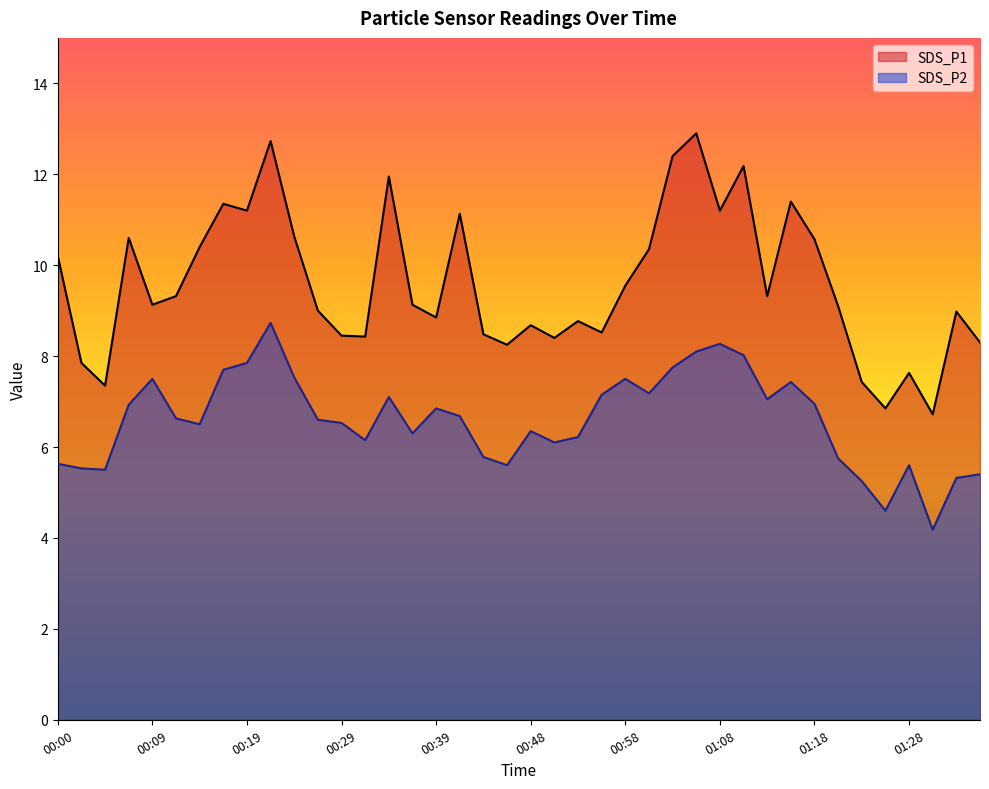

What position from the left is 00:51?

22